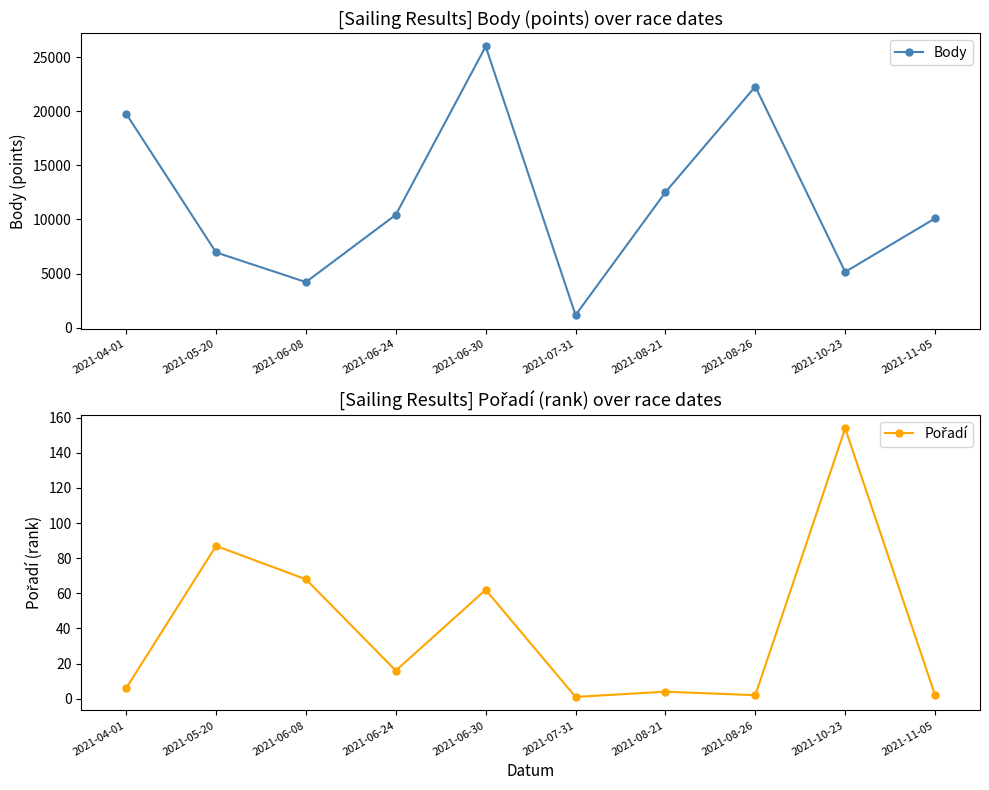

At which category is the sum across all series the highest?

2021-06-30